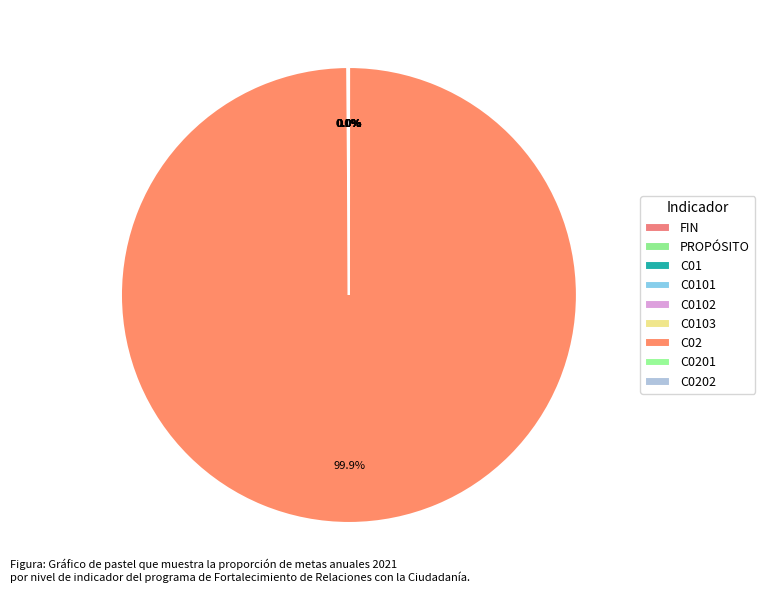

Which category has the biggest portion of the pie?

C02